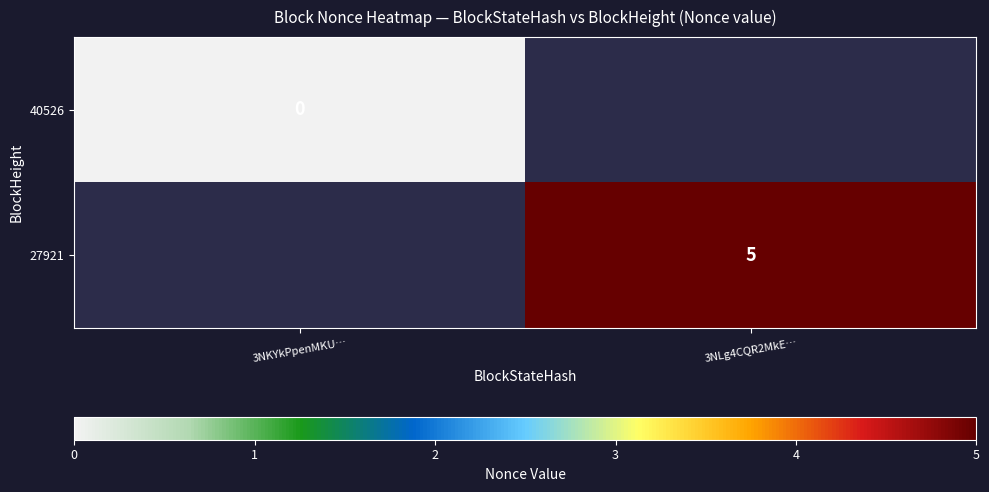

True or false: 27921 has a value of 5 at 3NLg4CQR2MkE….

True